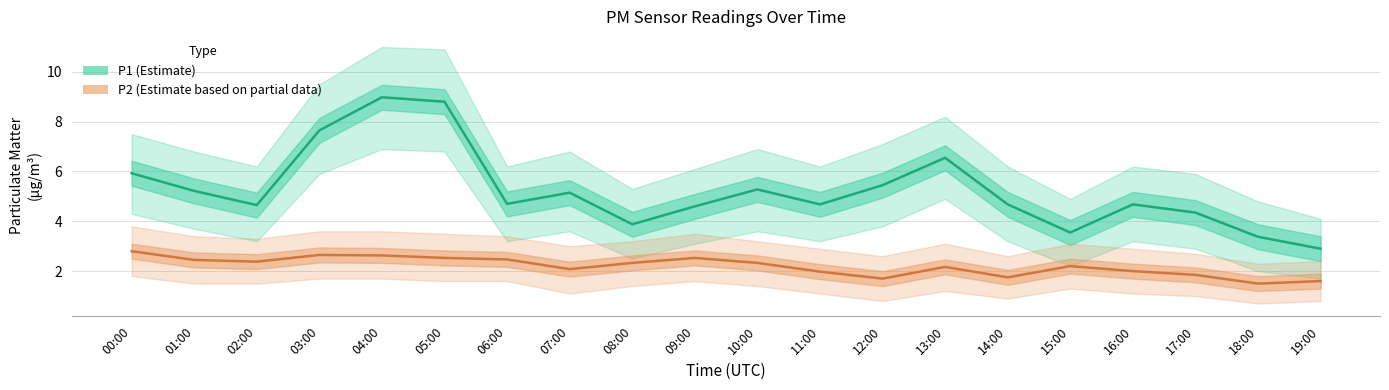

What is the difference between the second highest and minimum values in the P2 (Estimate based on partial data) series?

1.1